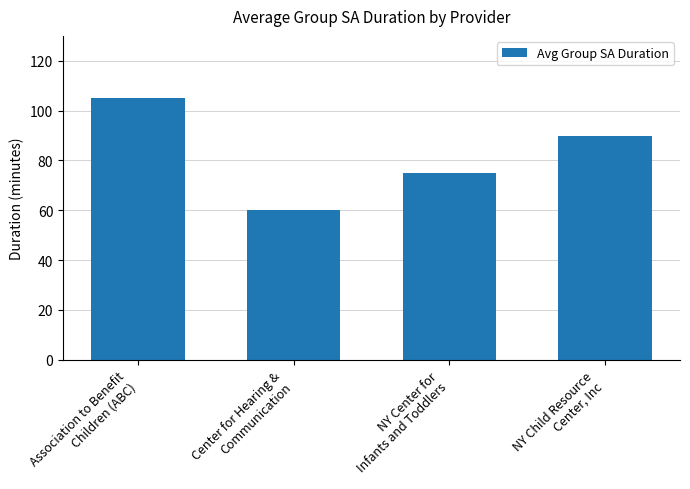

How many categories are shown in the chart?

4